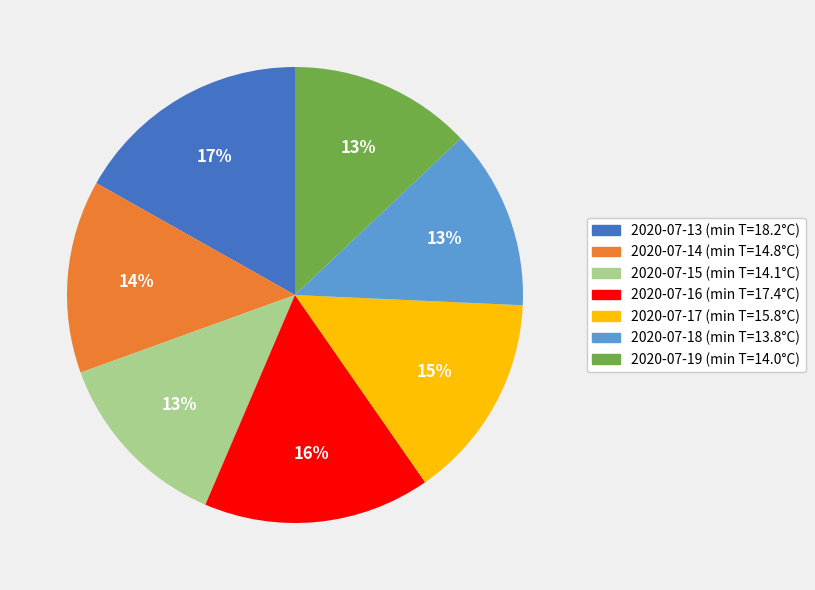

Combined, do 2020-07-18 and 2020-07-17 account for over 50%?

No